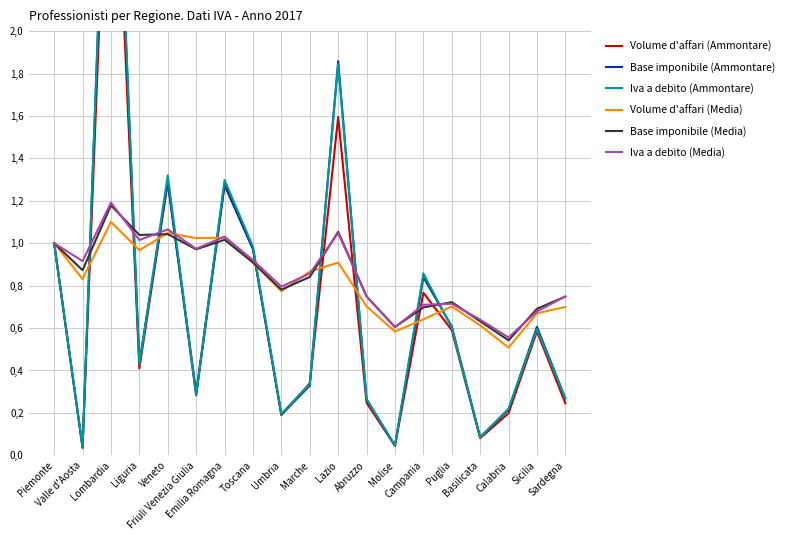

Rank the series by their maximum value, from highest to lowest.

Iva a debito (Ammontare), Base imponibile (Ammontare), Volume d'affari (Ammontare), Iva a debito (Media), Base imponibile (Media), Volume d'affari (Media)